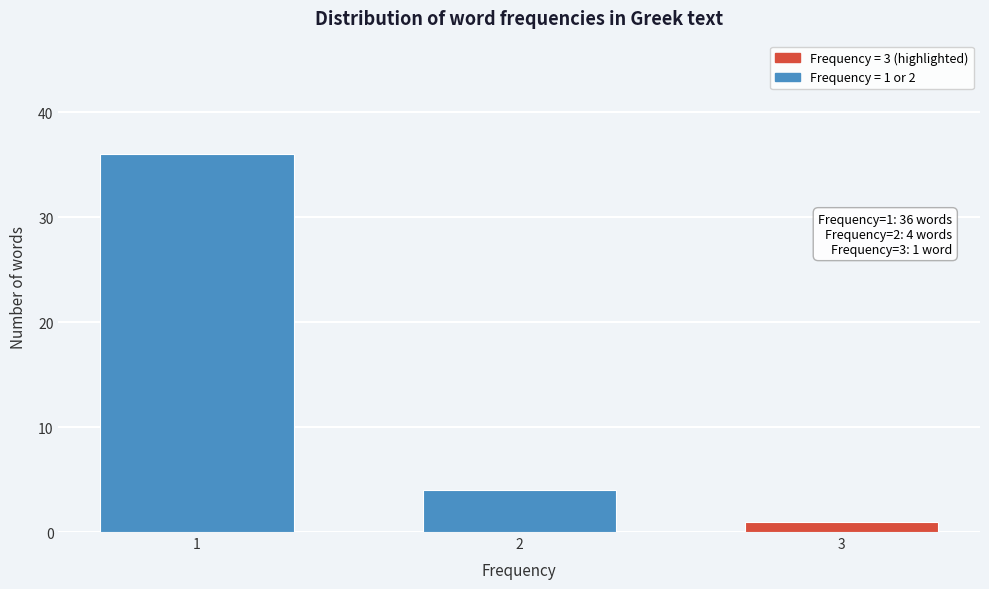

Reading right to left, what are all the values shown in this chart?

1	4	36